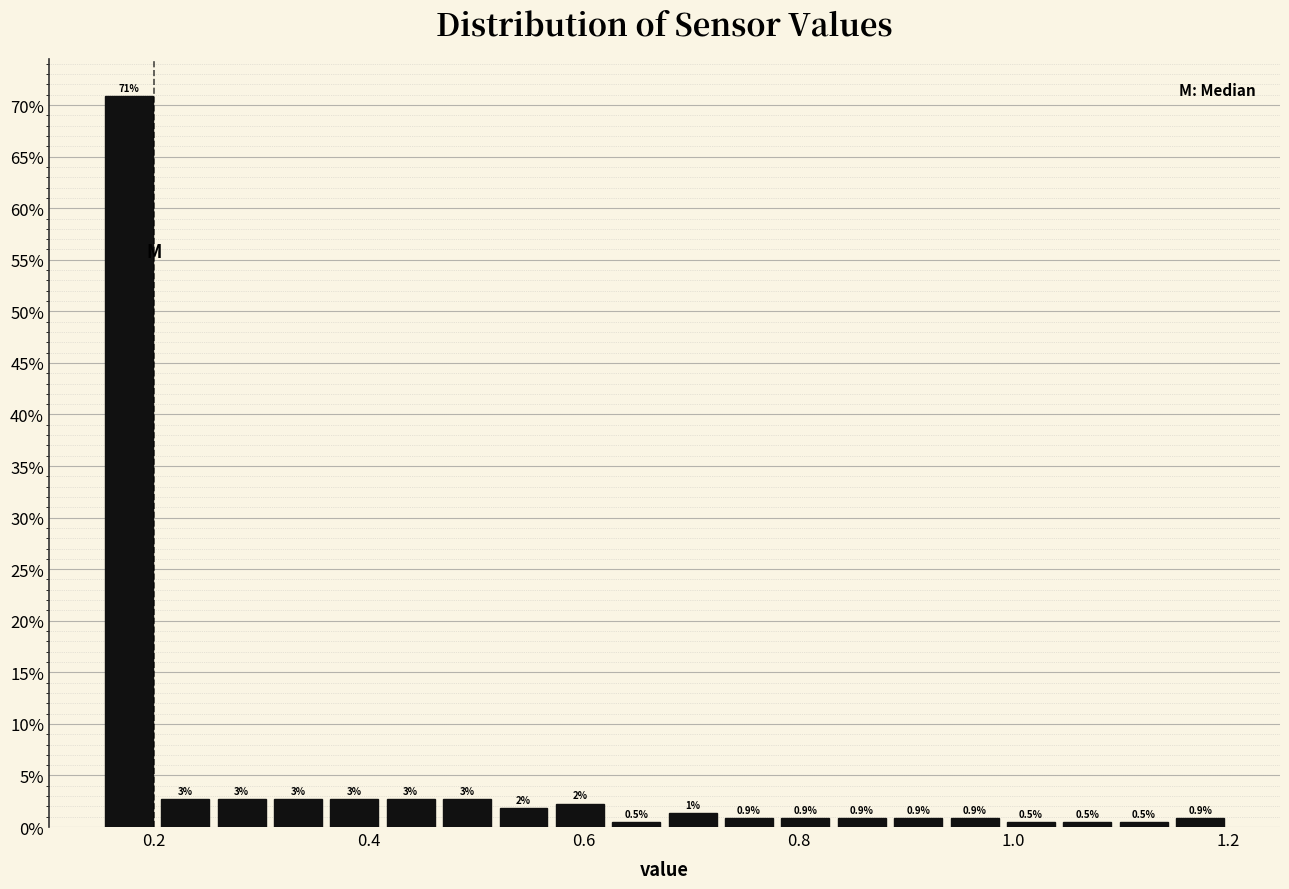

Around what value on the x-axis is the tallest bar? Give the approximate position of its centre, as read against the axis.

0.18